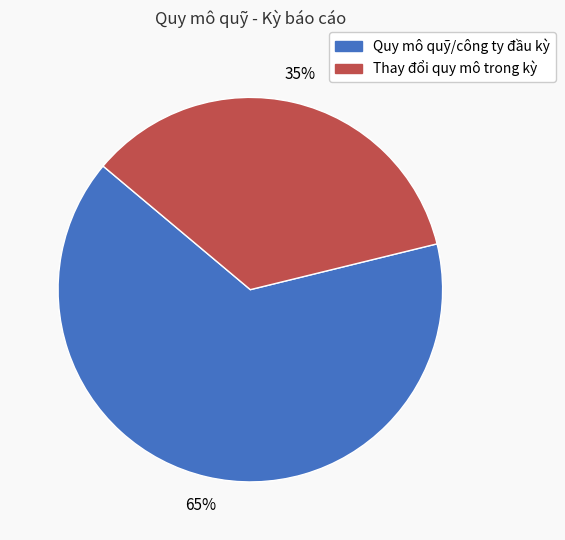

Rank the categories by value from lowest to highest.

Thay đổi quy mô trong kỳ, Quy mô quỹ/công ty đầu kỳ